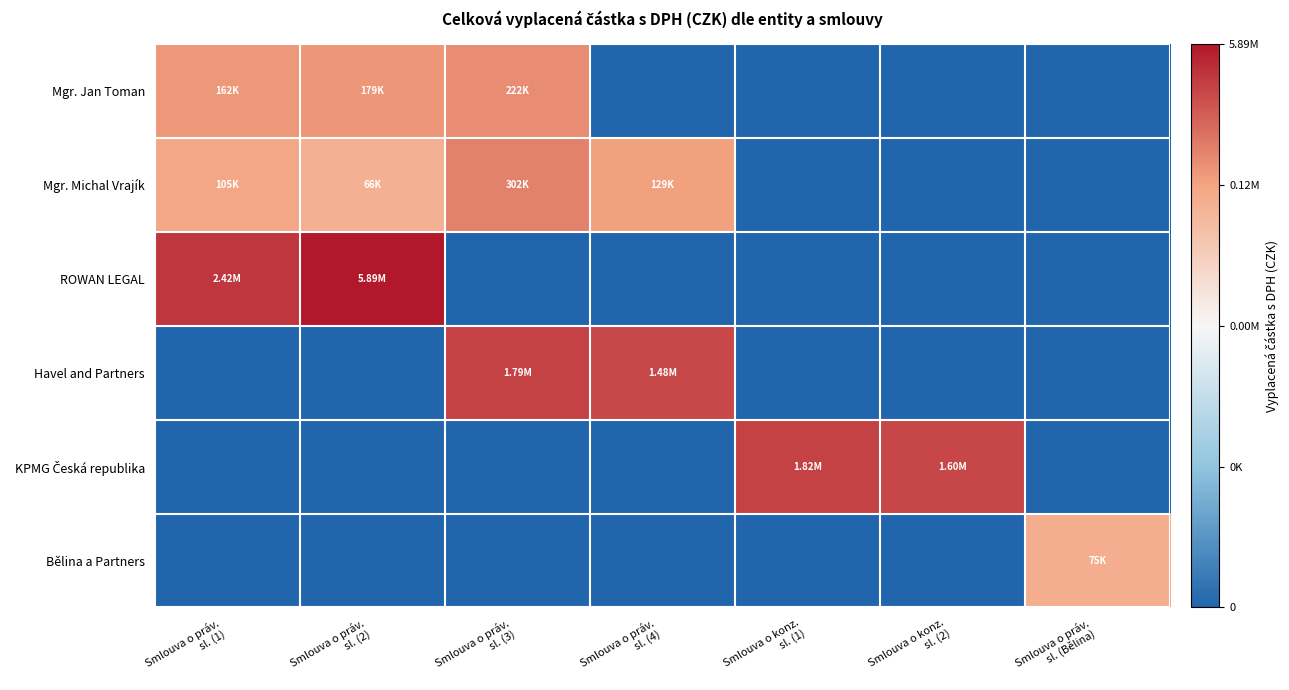

At which category does the chart reach its peak across all series?

Smlouva o práv.
sl. (2)